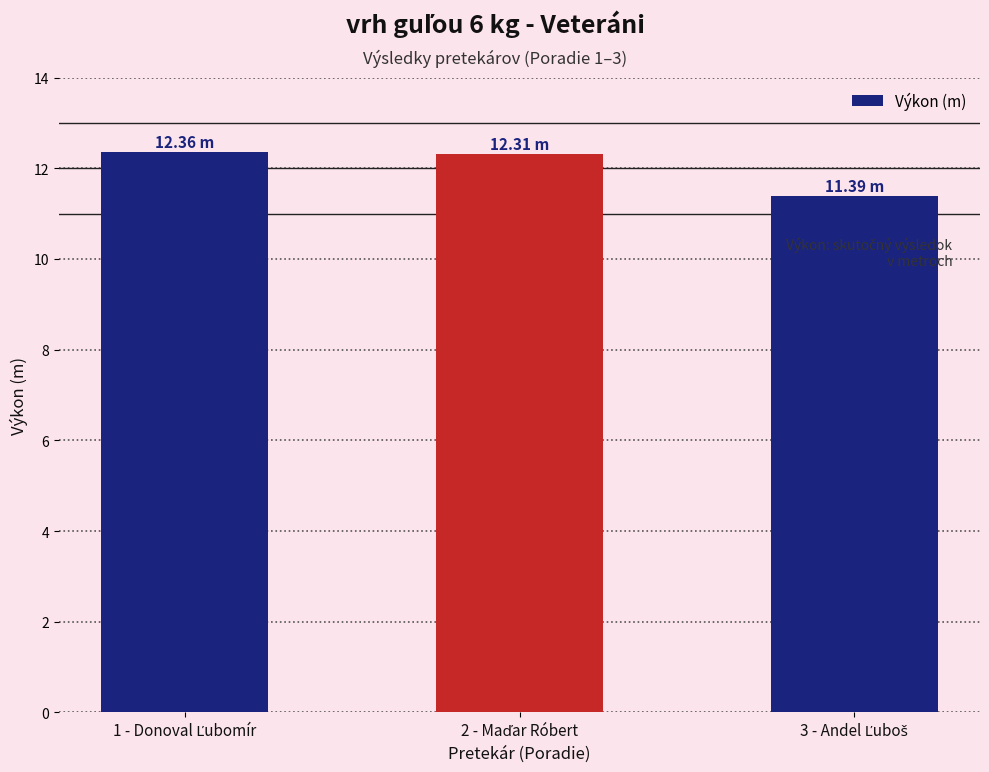

What is the sum of all values?

36.1